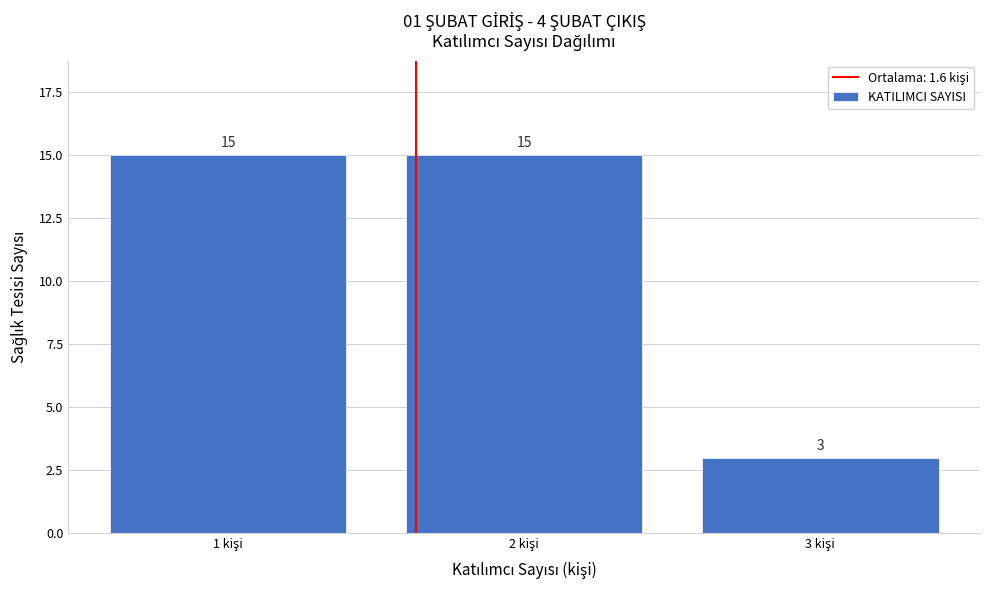

What is the height of the bar covering 2.5 to 3.5 on the x-axis?

3